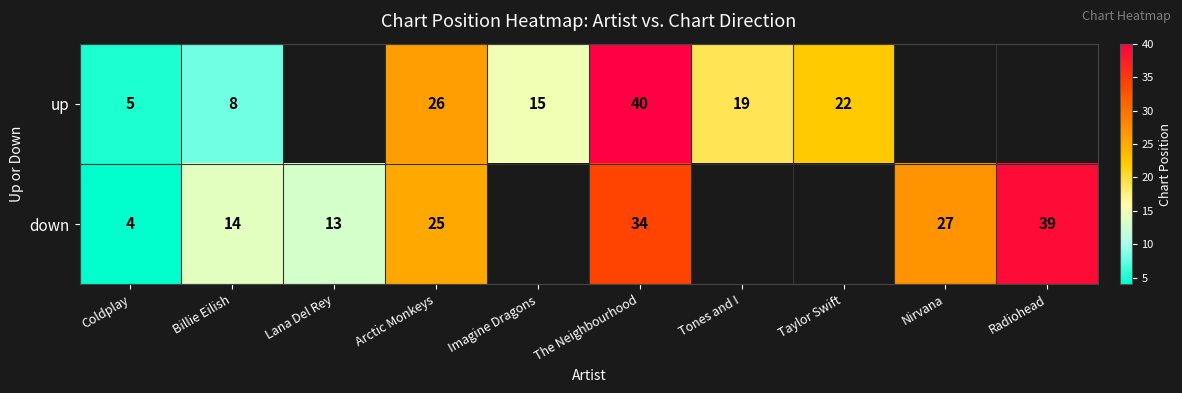

At which category does the chart reach its peak across all series?

The Neighbourhood